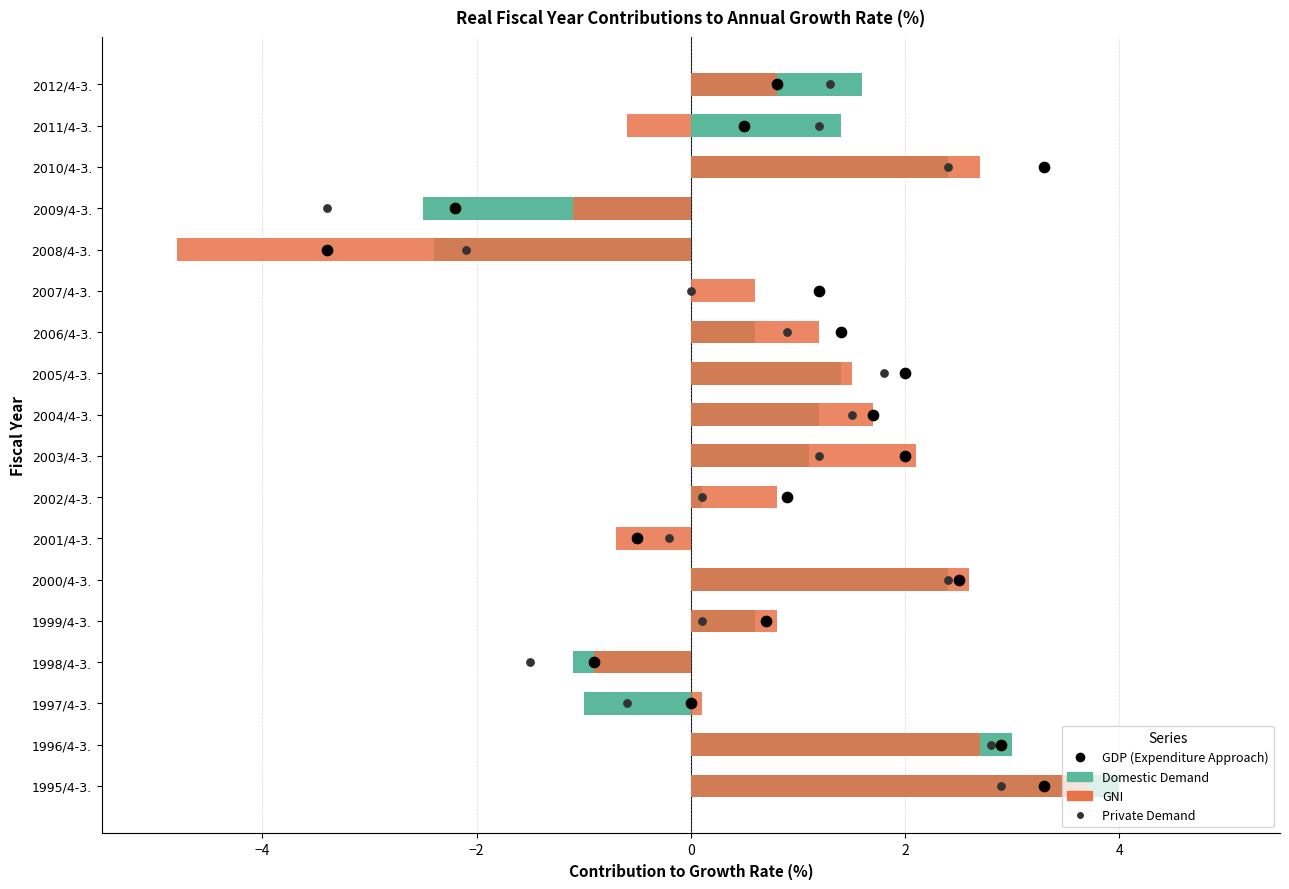

Is the value of GNI at 2005/4-3. greater than the value of Domestic Demand at 2008/4-3.?

Yes